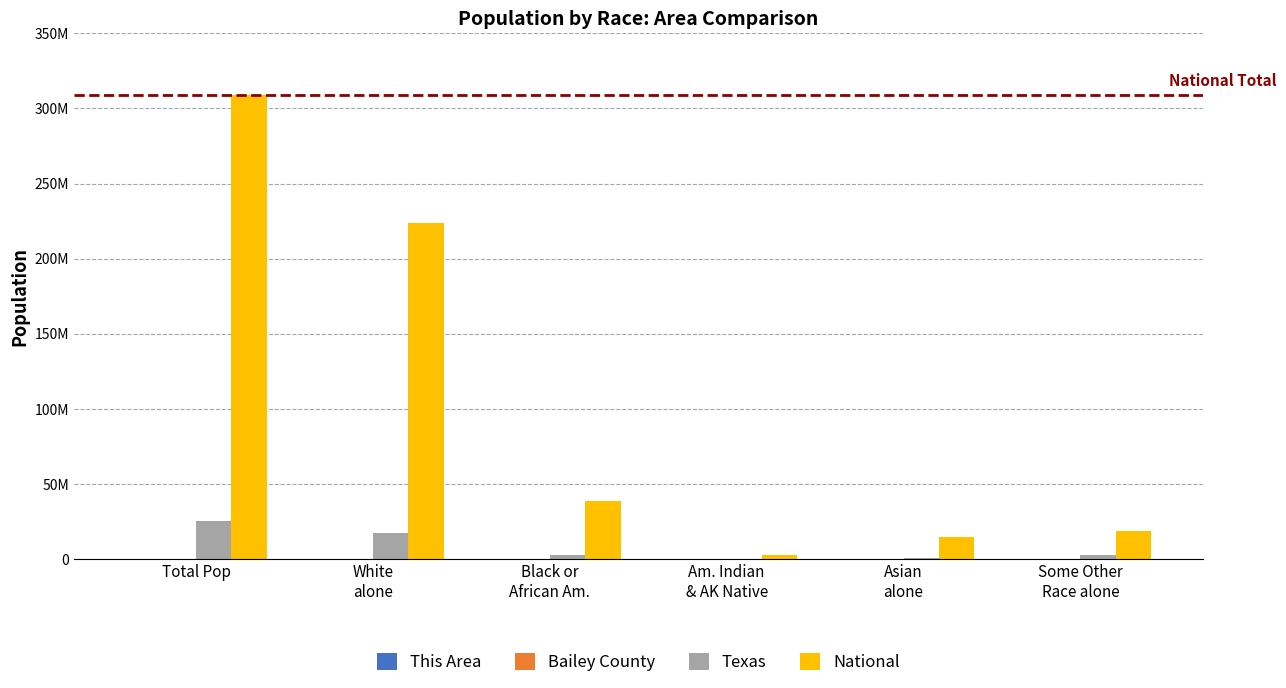

At which label is Texas closest to 12658266?

White
alone